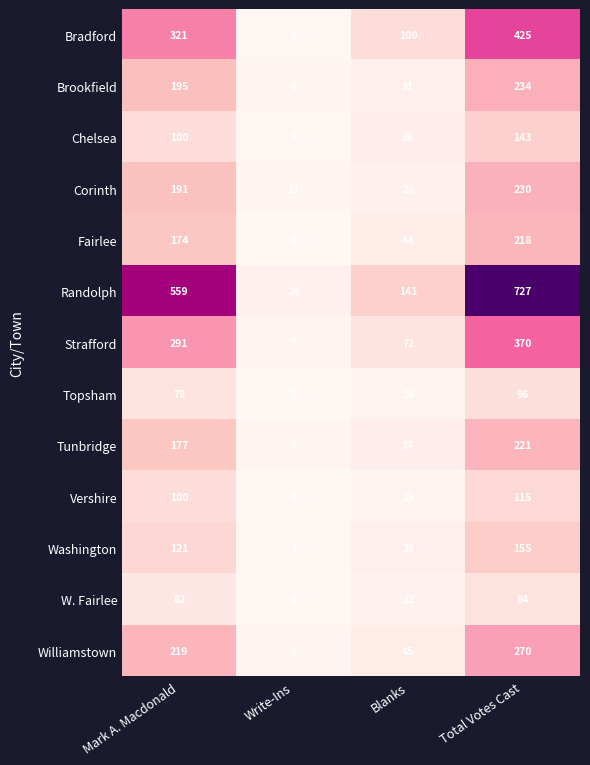

The value of Washington at Mark A. Macdonald is 121. True or false?

True